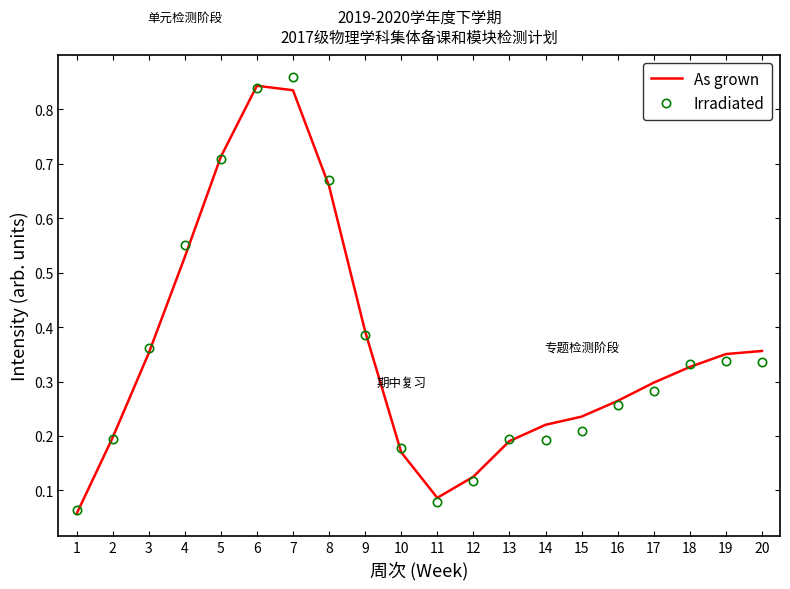

Is the value of Irradiated at 6 greater than the value of As grown at 13?

Yes